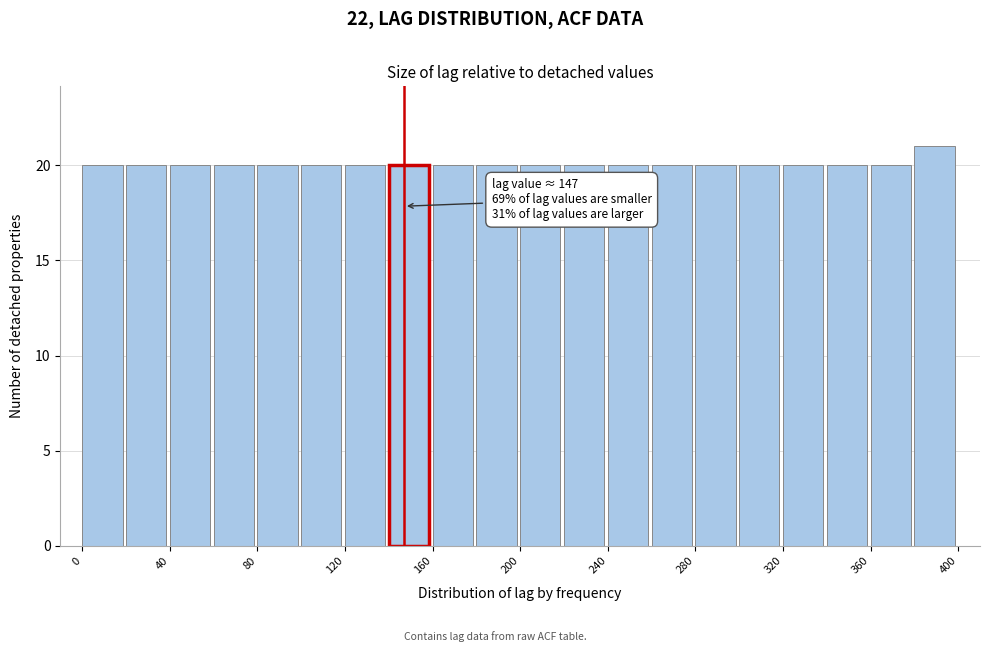

Over which range of the x-axis is the bar tallest?

380 to 400